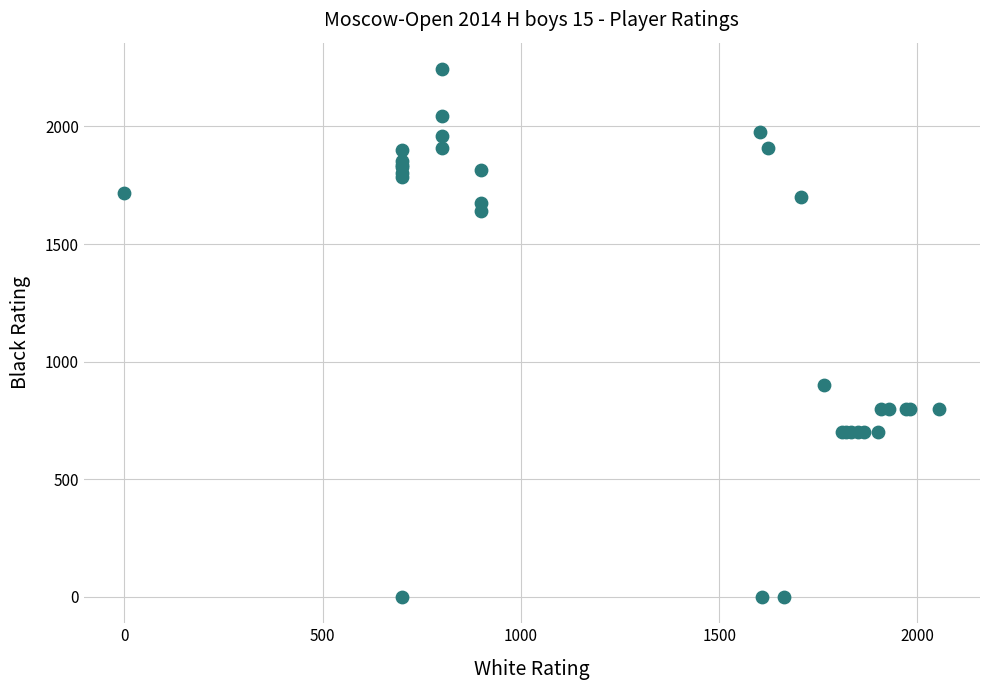

What Y value in the scatter plot is closest to 1122?

900